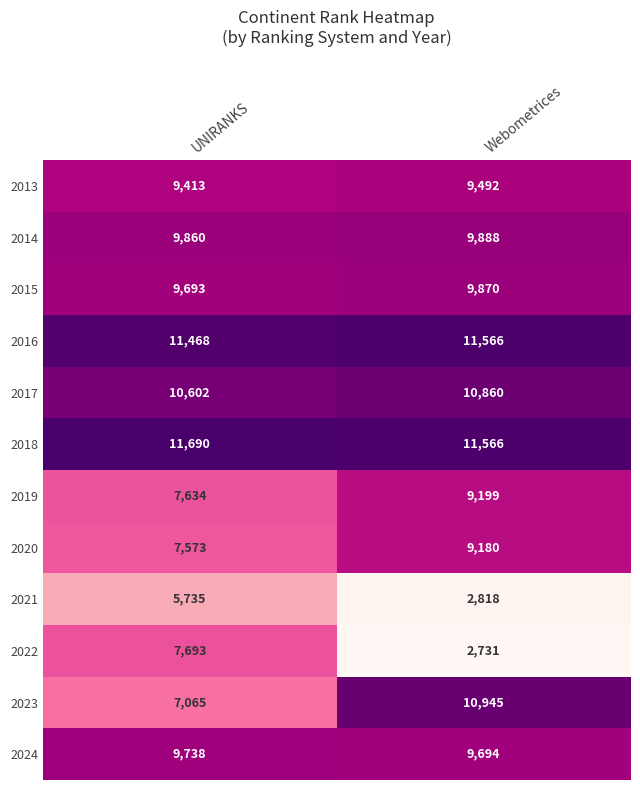

At which label is 2019 closest to 8416?

UNIRANKS